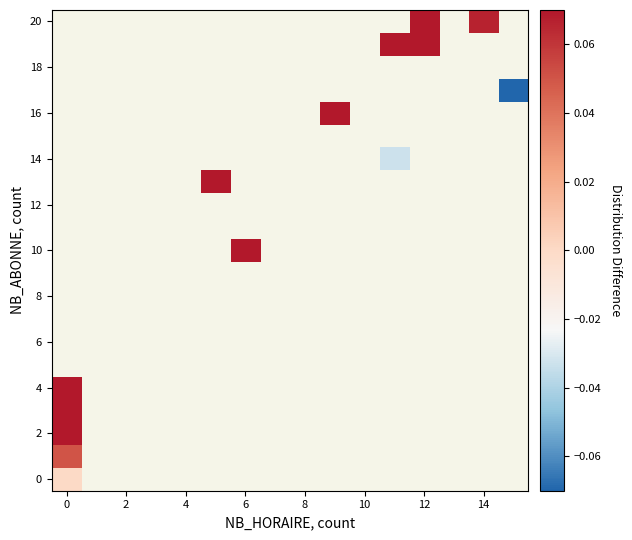

Which has a higher value, 13 or 14?

14